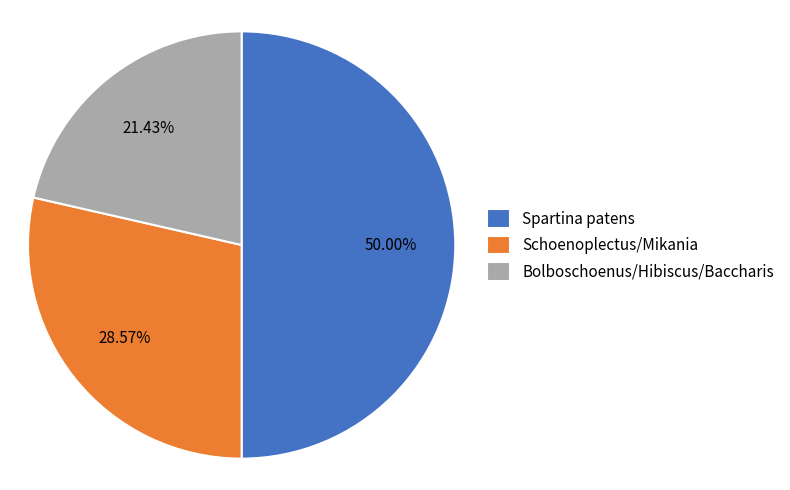

Is the sum of Schoenoplectus/Mikania and Spartina patens greater than half?

Yes